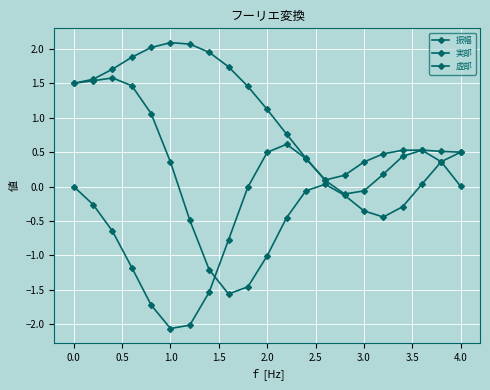

Which series has the widest spread of values?

実部